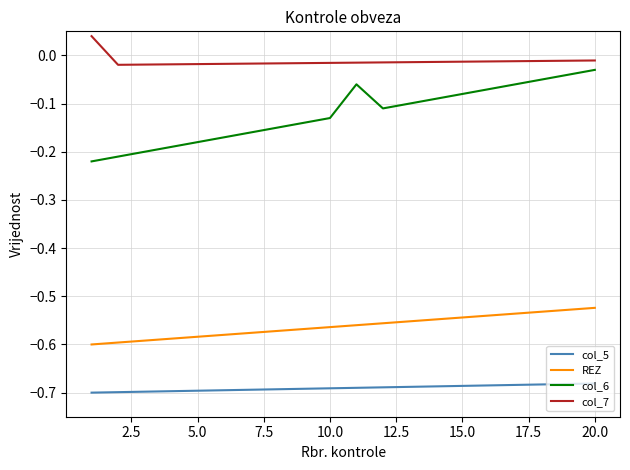

List the series in order of their overall mean, highest first.

col_7, col_6, REZ, col_5